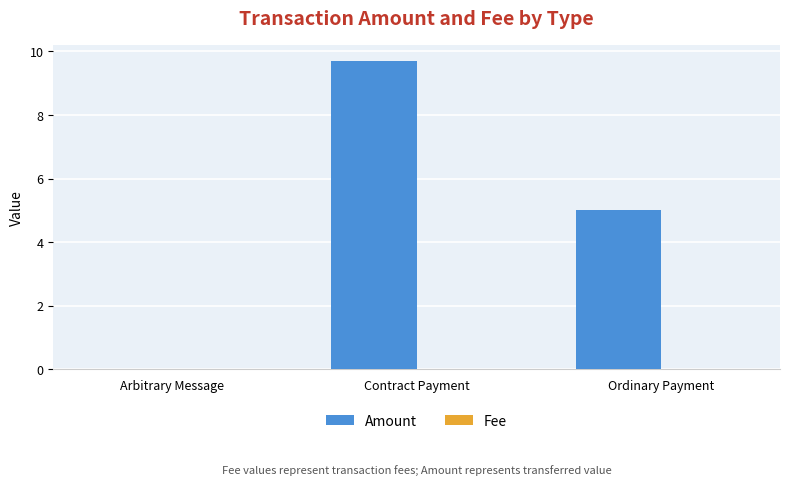

At which category is the sum across all series the highest?

Contract Payment